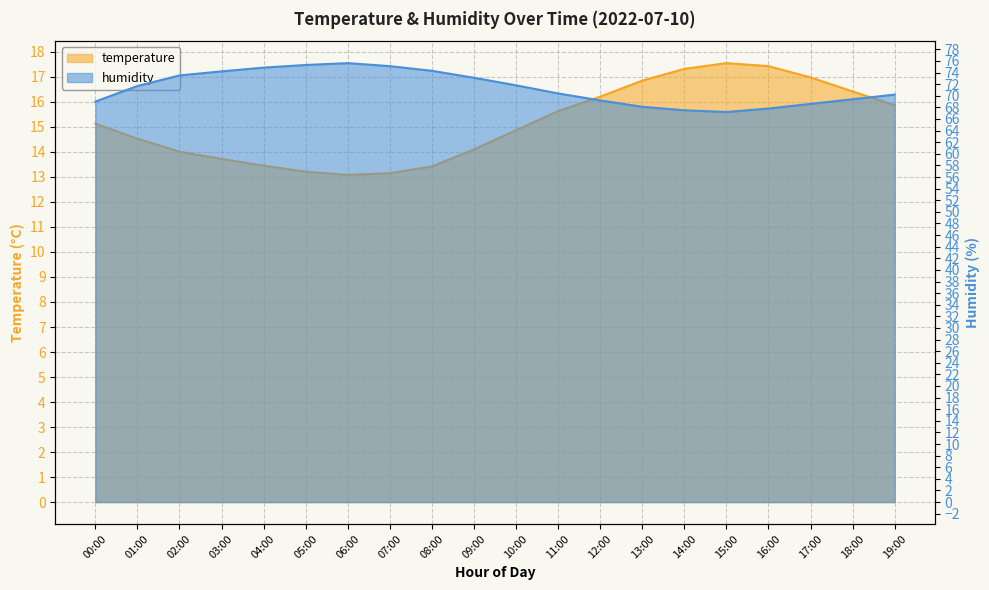

Which series changed the most between 01:00 and 14:00?

humidity